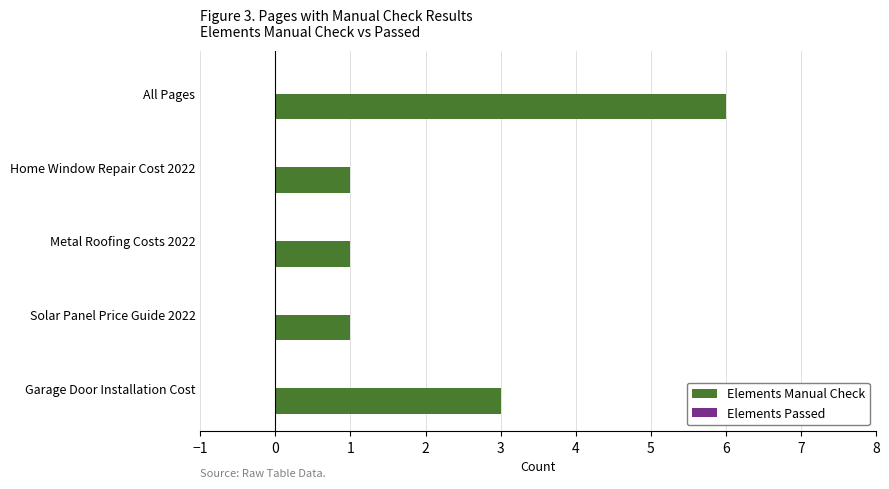

True or false: the data shows 1 at Home Window Repair Cost 2022.

True